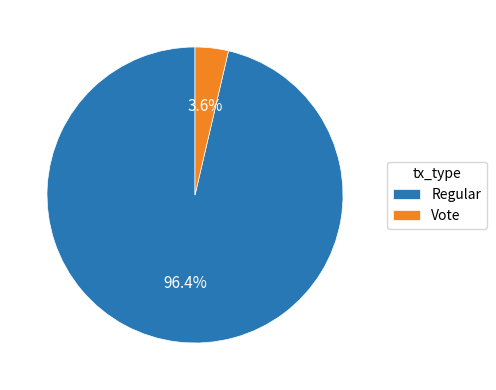

How many slices are in this pie chart?

2